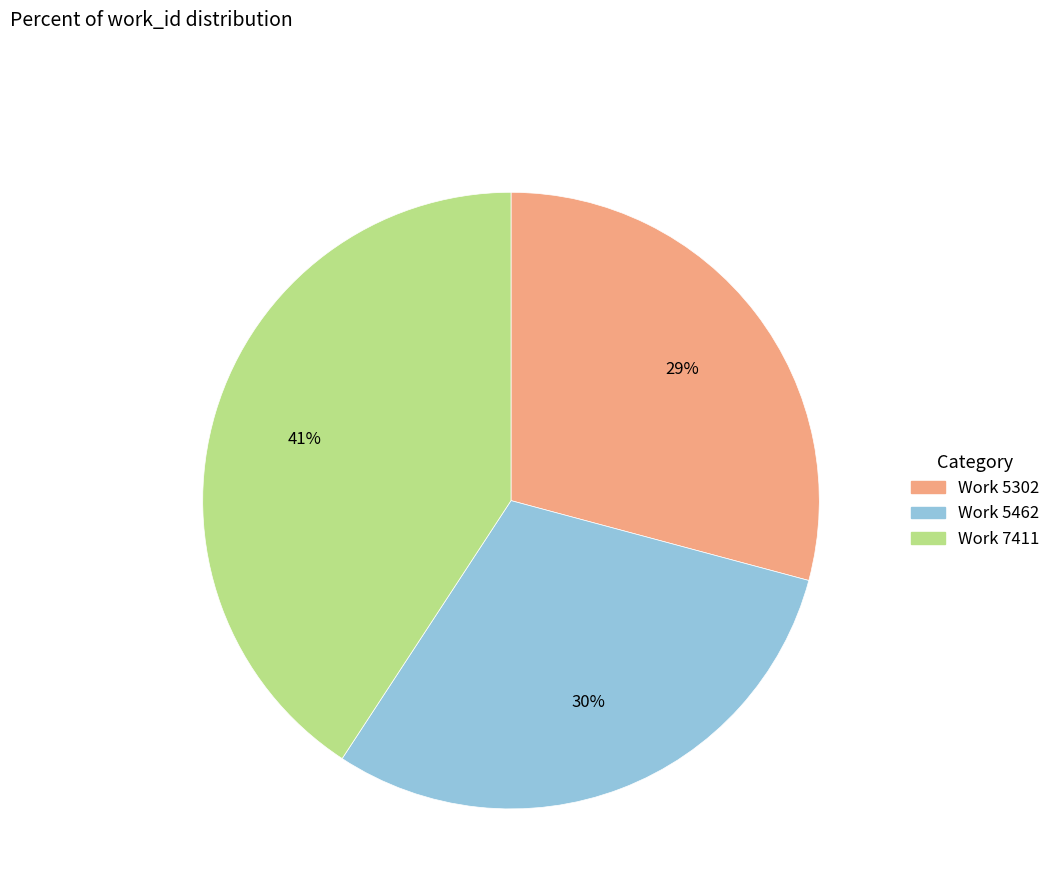

Does any single category account for the majority?

No